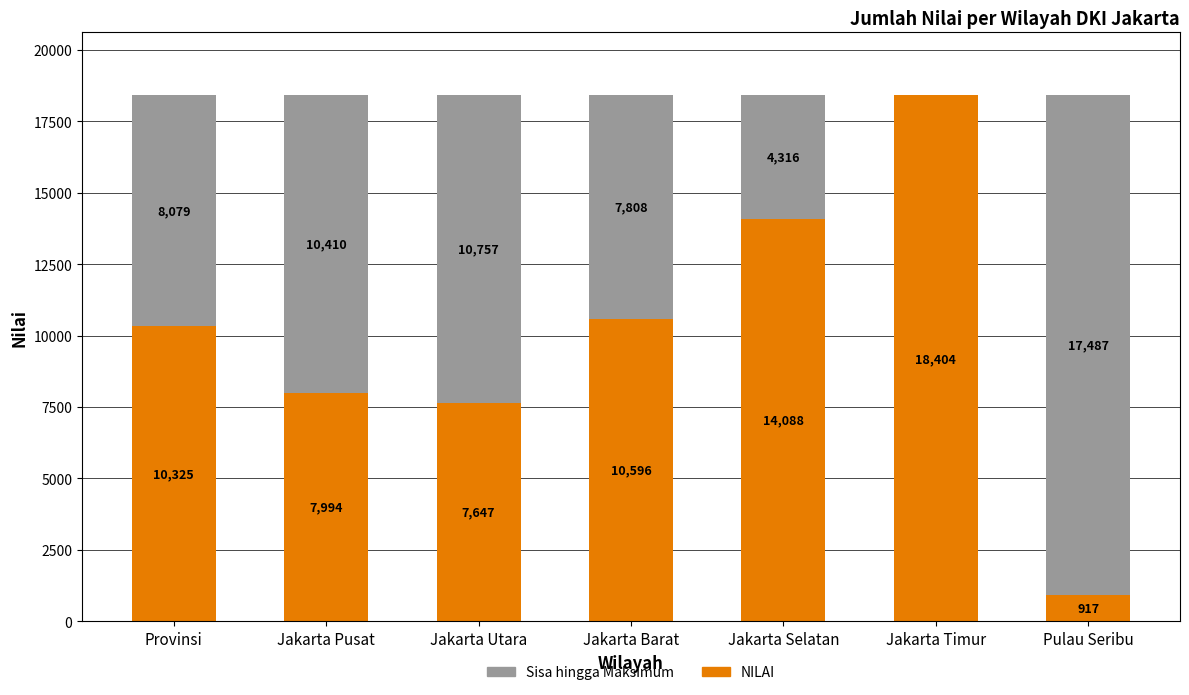

At which label is NILAI closest to 9660?

Provinsi